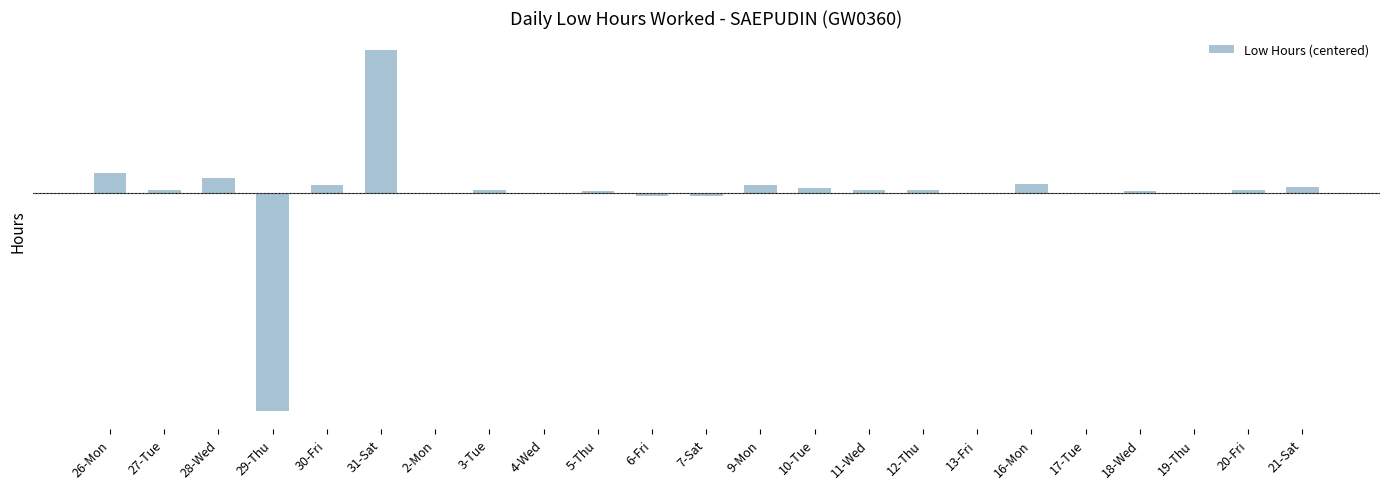

The chart shows a value of 0.0 at 9-Mon. True or false?

True